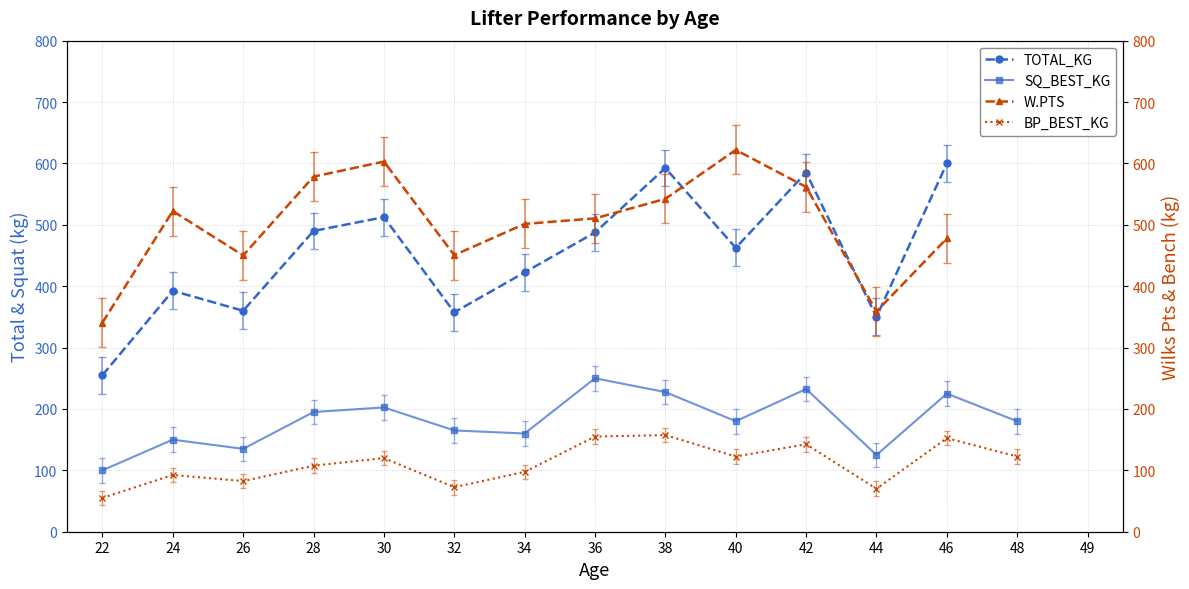

Is it true that SQ_BEST_KG equals 57.0 at 36?

False